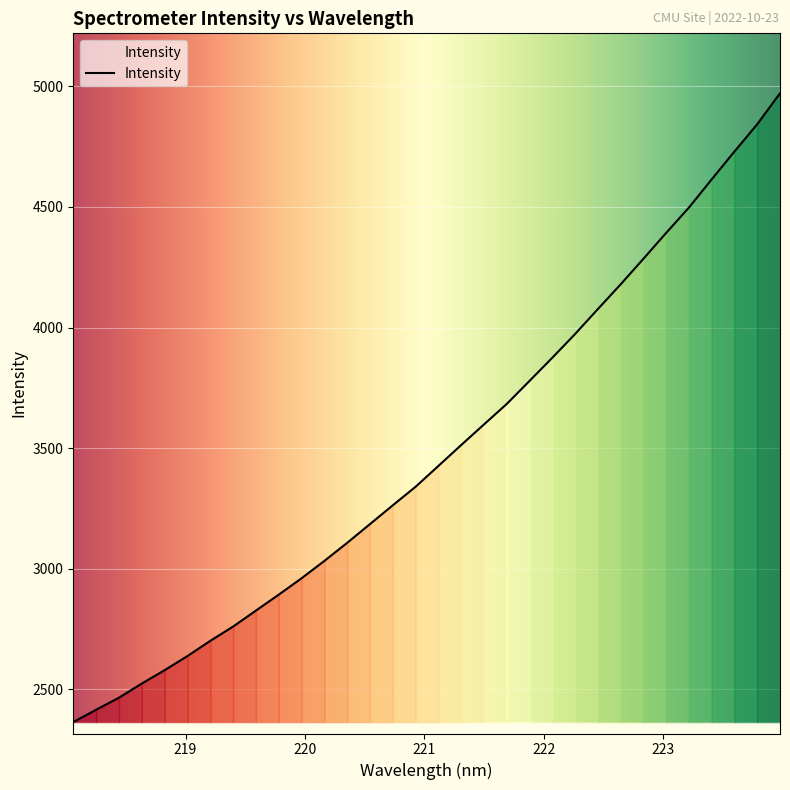

What is the smallest value displayed?

2364.3